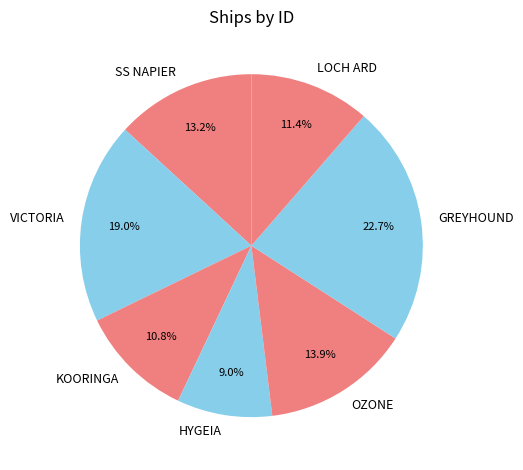

To the nearest percent, what percentage of the pie is LOCH ARD?

11%